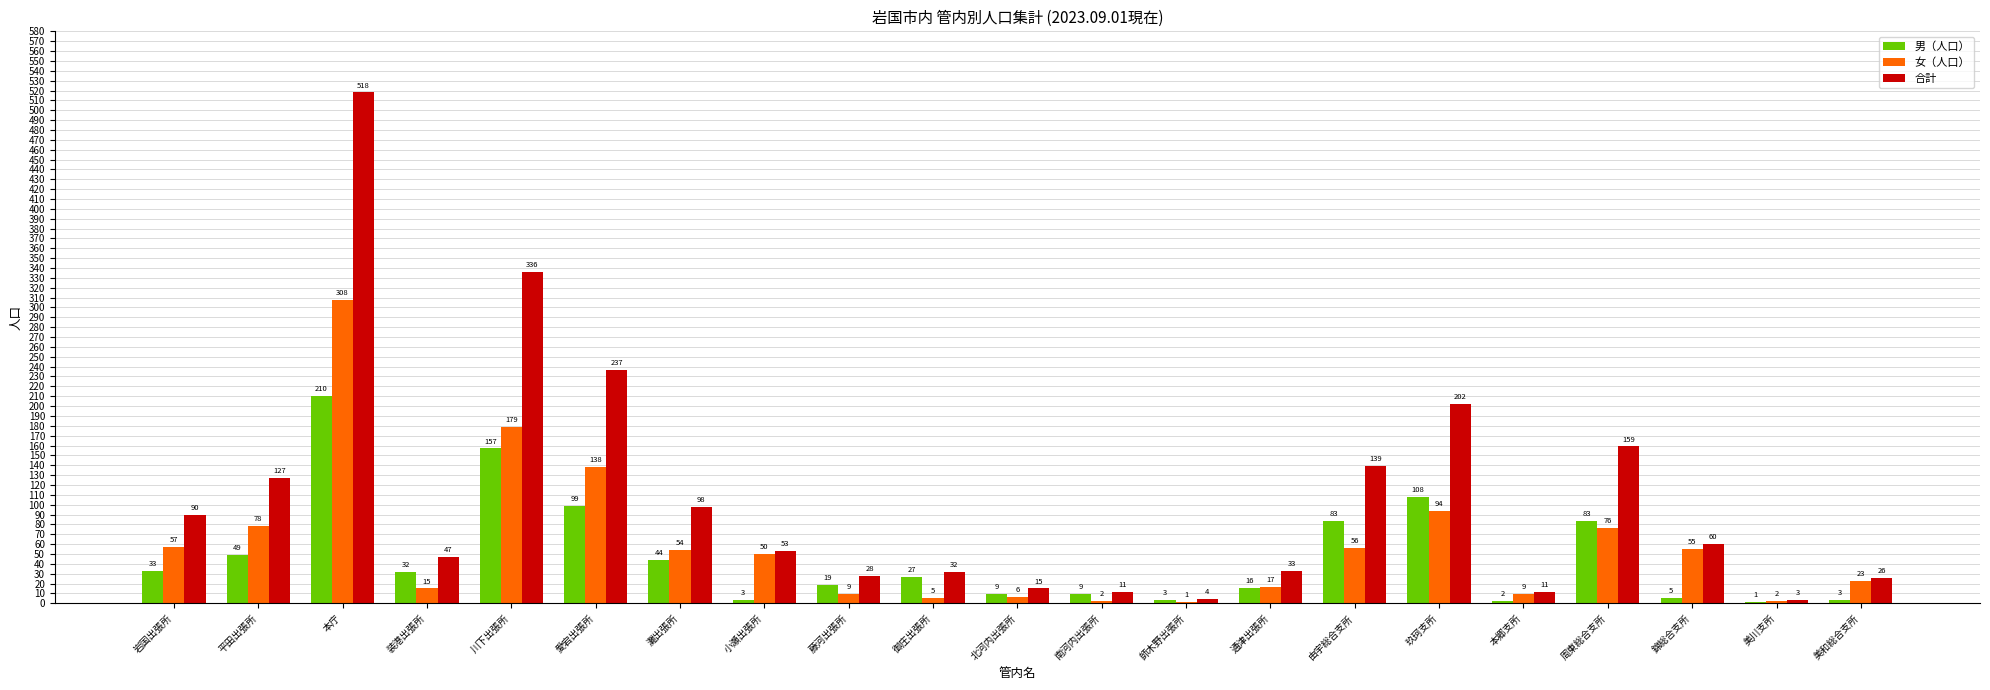

At which category does the chart reach its peak across all series?

本庁